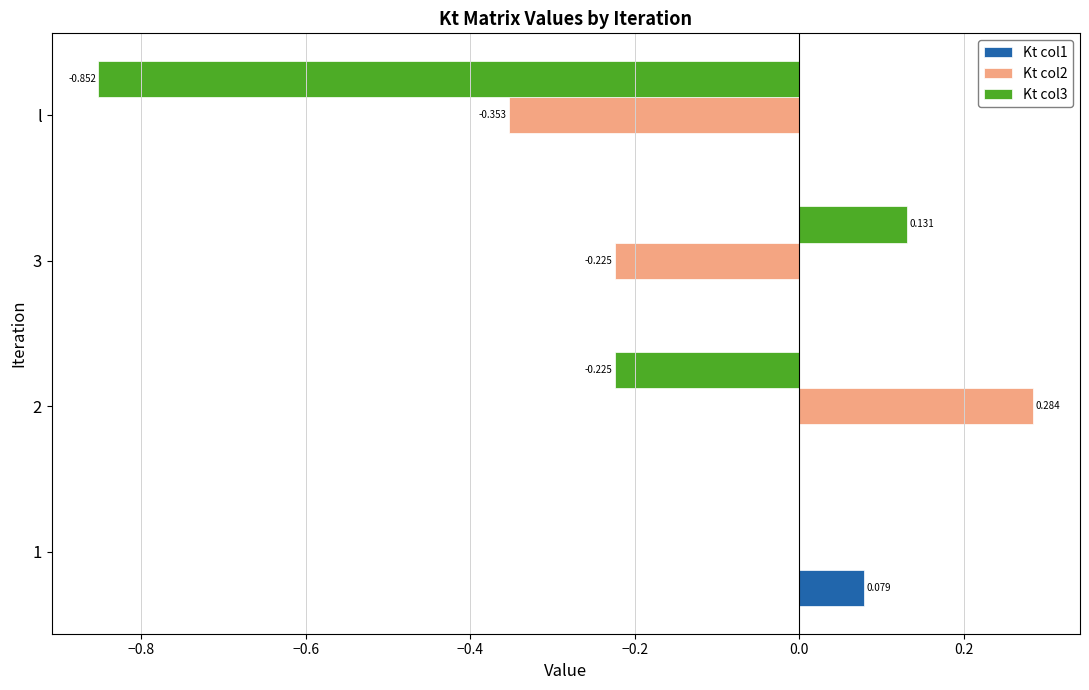

How many series are shown in this chart?

3